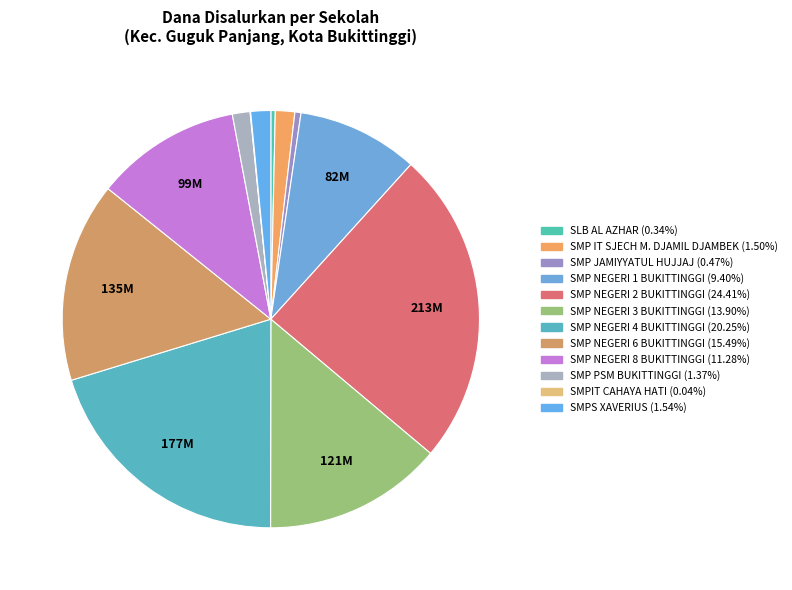

Rank the categories by value from highest to lowest.

SMP NEGERI 2 BUKITTINGGI, SMP NEGERI 4 BUKITTINGGI, SMP NEGERI 6 BUKITTINGGI, SMP NEGERI 3 BUKITTINGGI, SMP NEGERI 8 BUKITTINGGI, SMP NEGERI 1 BUKITTINGGI, SMPS XAVERIUS, SMP IT SJECH M. DJAMIL DJAMBEK, SMP PSM BUKITTINGGI, SMP JAMIYYATUL HUJJAJ, SLB AL AZHAR, SMPIT CAHAYA HATI BUKITTINGGI